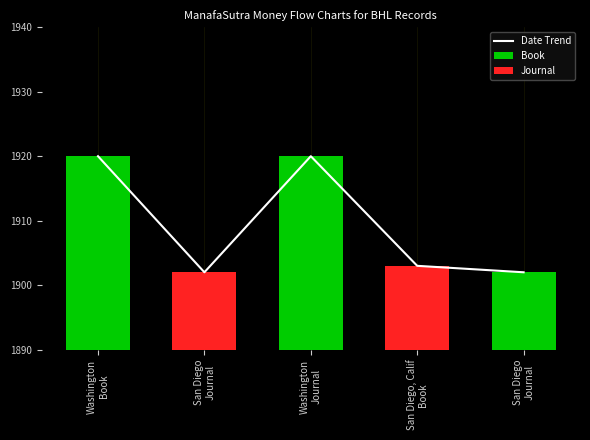

Which has a higher value, Washington
Journal or Washington
Book?

Washington
Journal